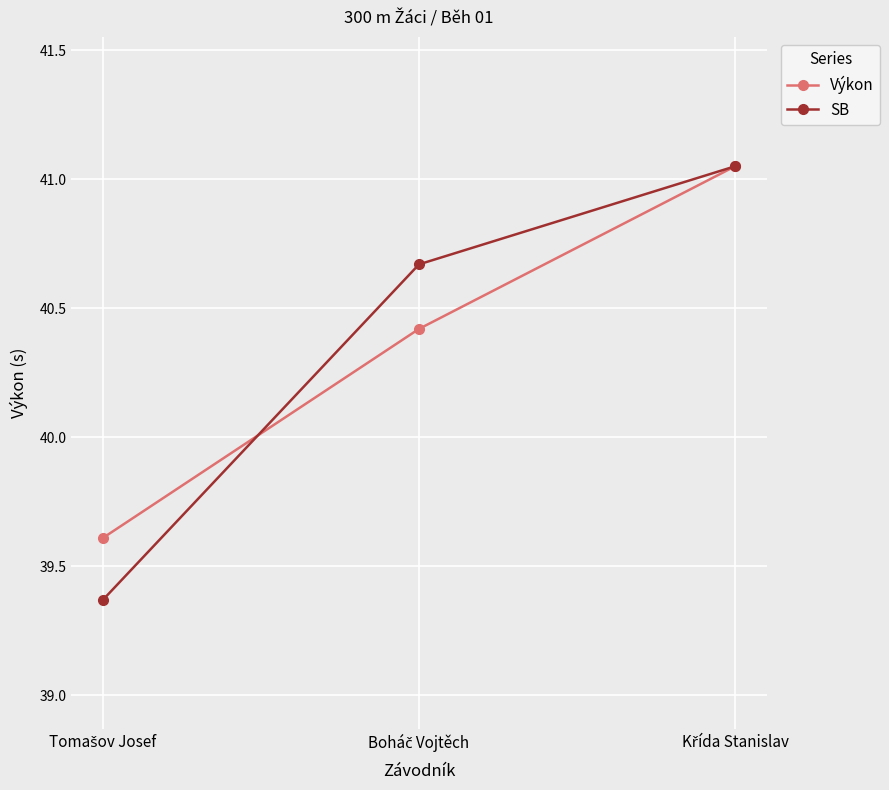

Which series has the largest range (max minus min)?

SB